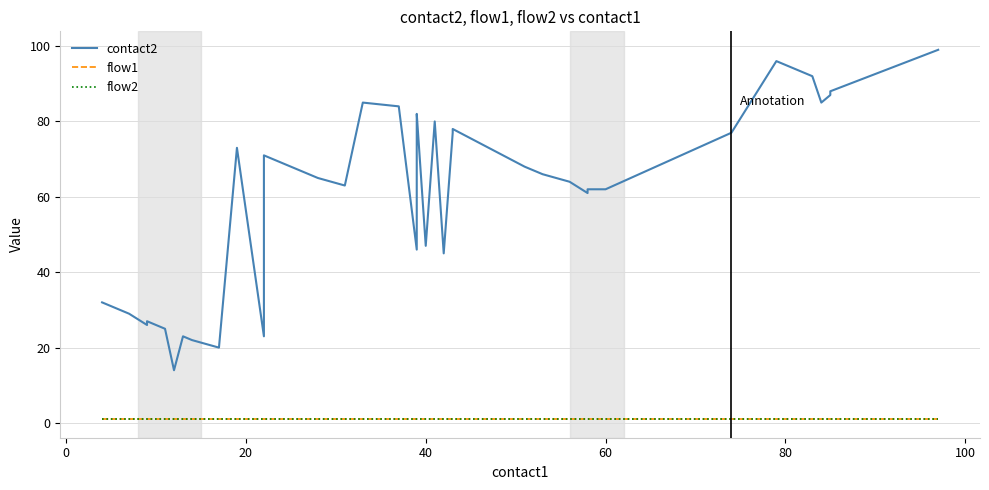

What is the lowest value of the contact2 series?

14